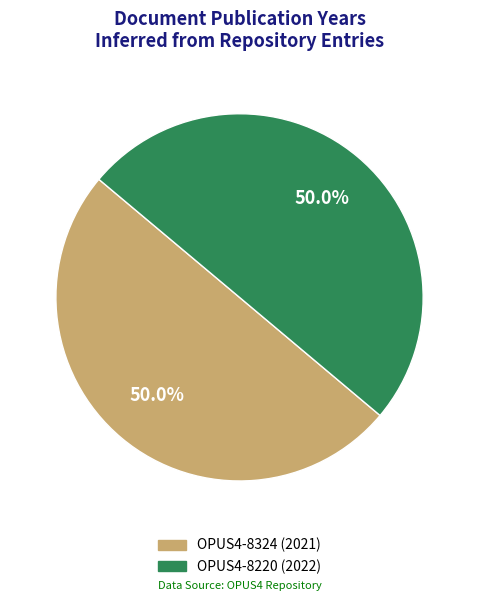

To the nearest percent, what is the combined percentage of OPUS4-8324 (2021) and OPUS4-8220 (2022)?

100%